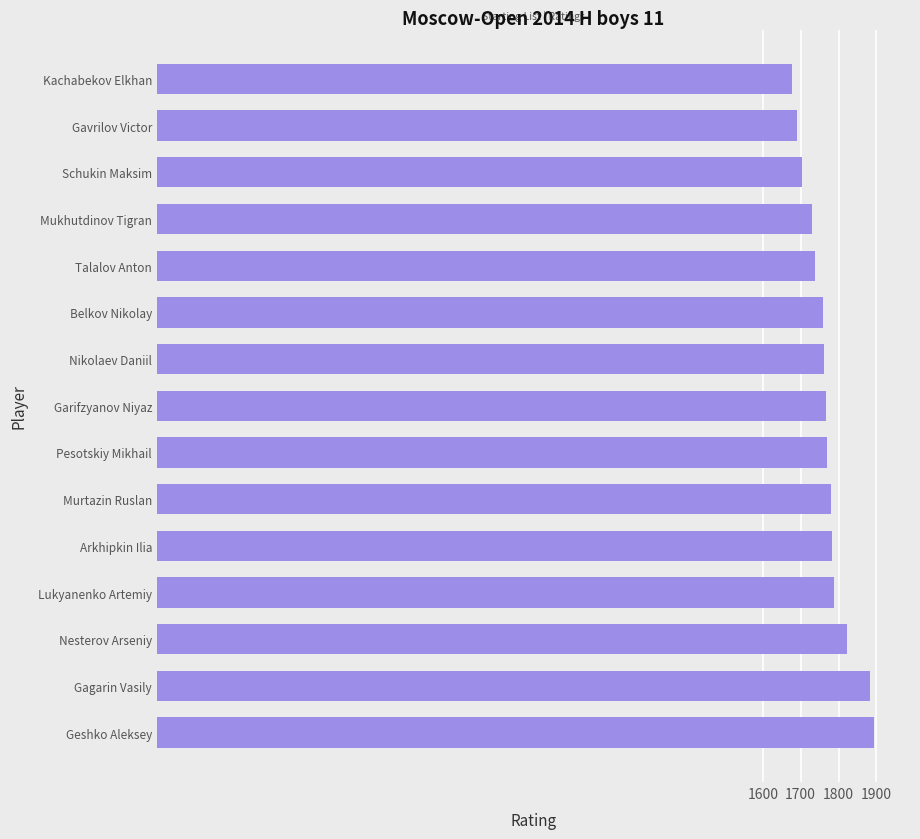

How many values are below 1766?

7